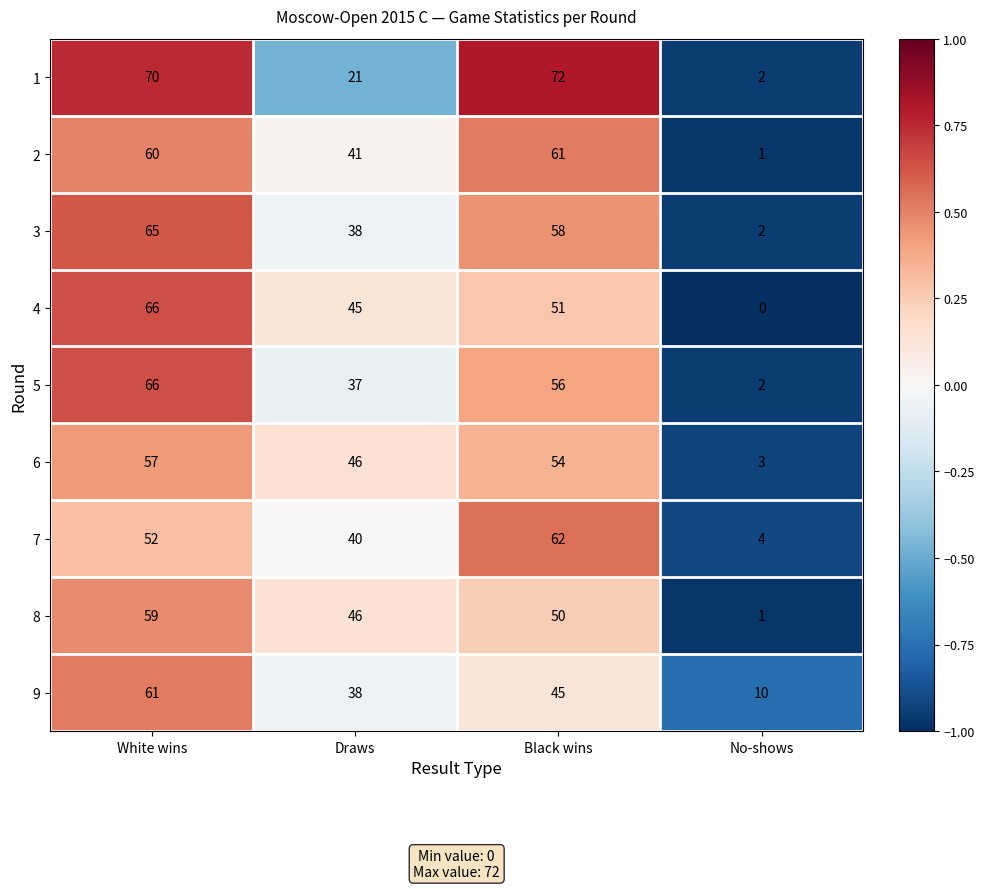

Is the value of 7 at White wins greater than the value of 8 at Draws?

Yes